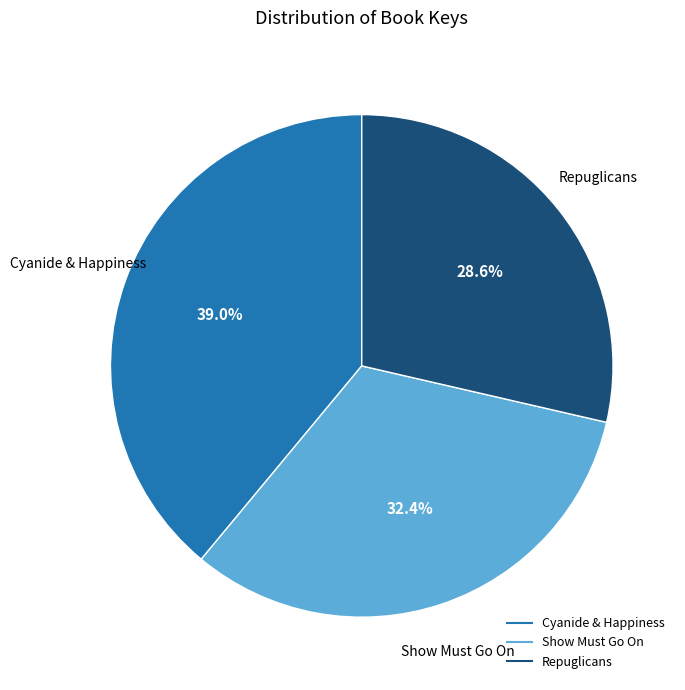

Does Cyanide & Happiness account for over 50% of the chart?

No